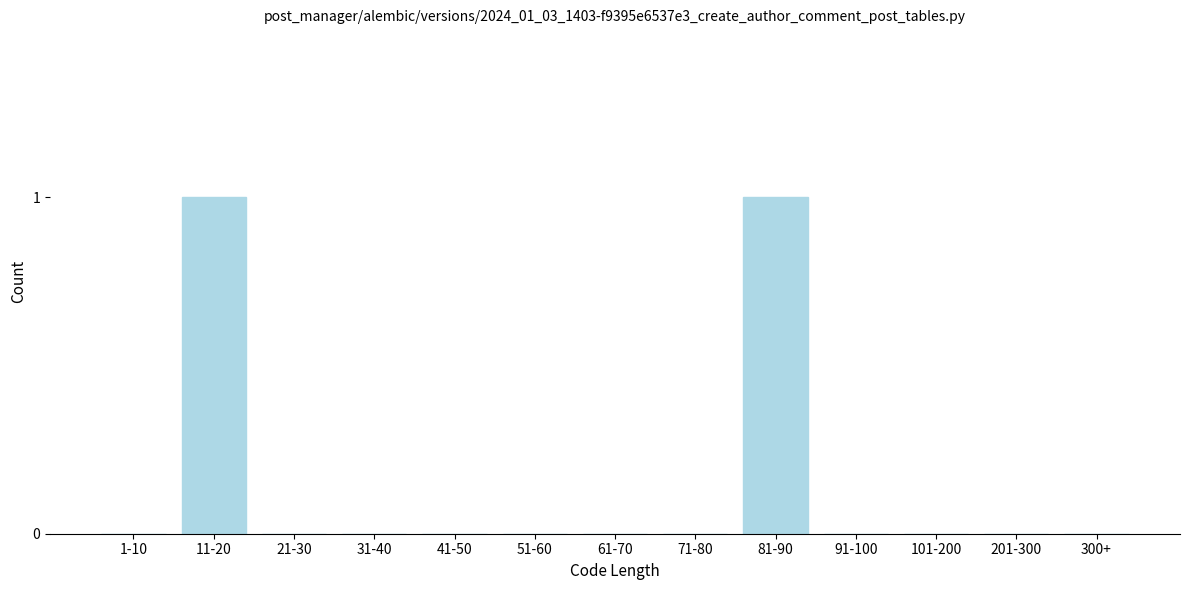

Reading left to right, list all the values displayed in this chart.

1-10=0	11-20=1	21-30=0	31-40=0	41-50=0	51-60=0	61-70=0	71-80=0	81-90=1	91-100=0	101-200=0	201-300=0	300+=0